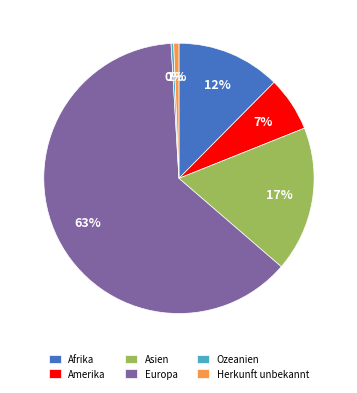

To the nearest percent, what portion does Afrika represent?

12%